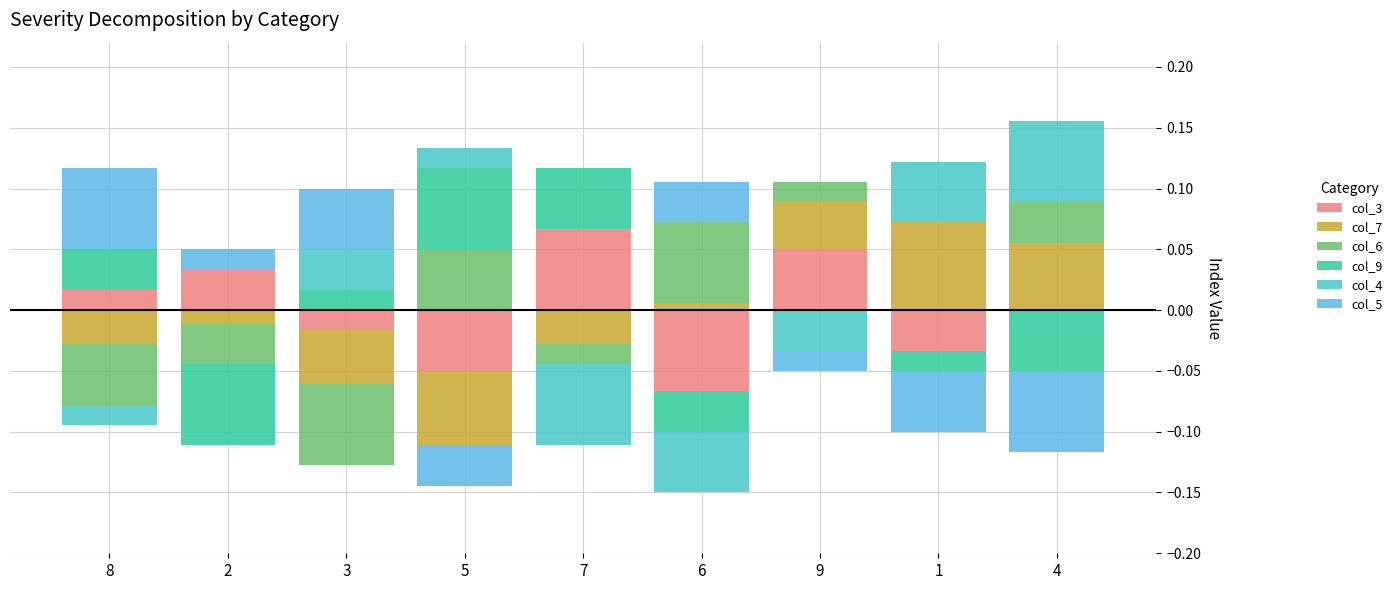

What is the difference between the maximum and minimum values in the col_5 series?

0.1